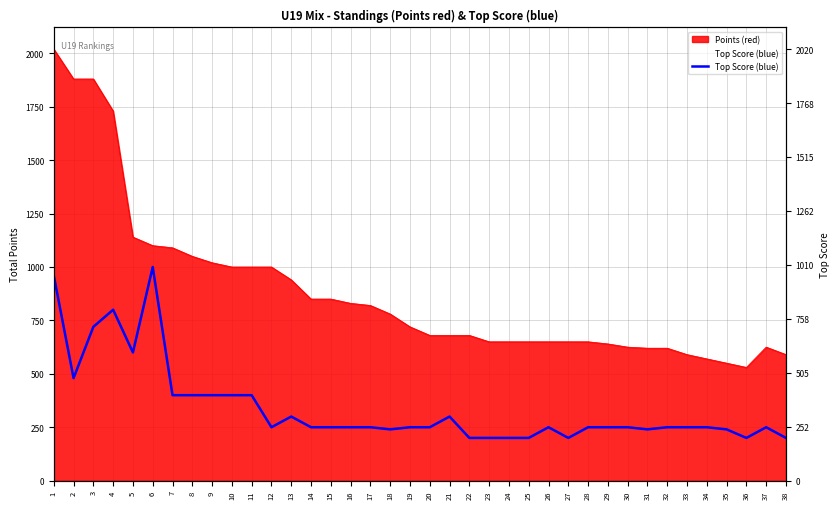

At which category does the data reach its first local valley?

2